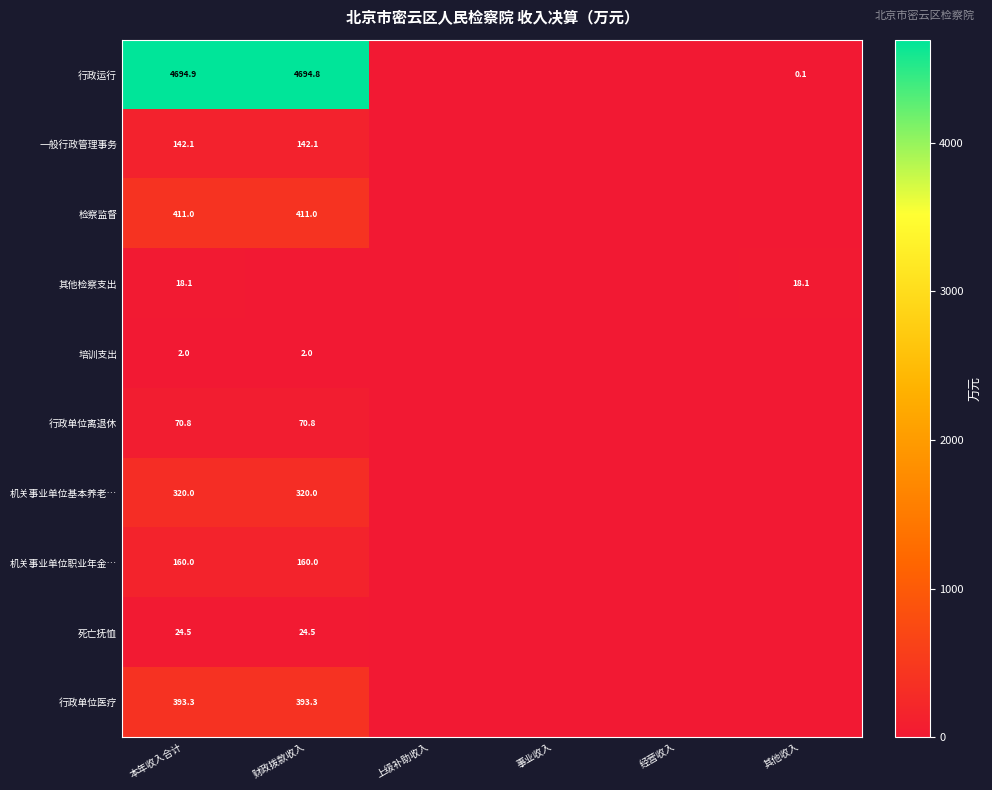

What is the greatest value displayed?

4694.9